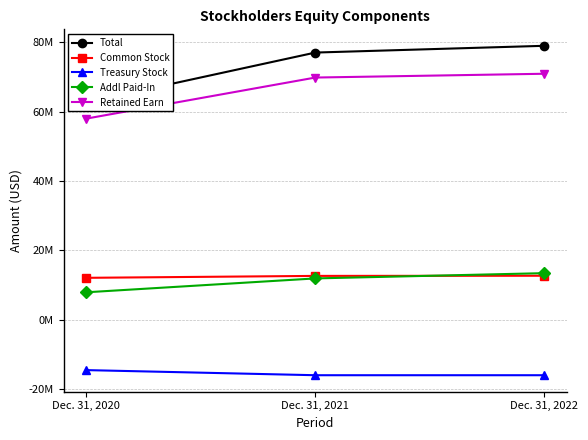

How many data points does each series have?

3